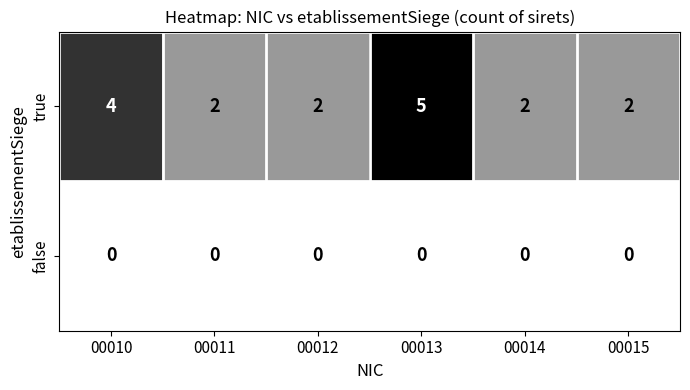

Which series has the largest range (max minus min)?

true